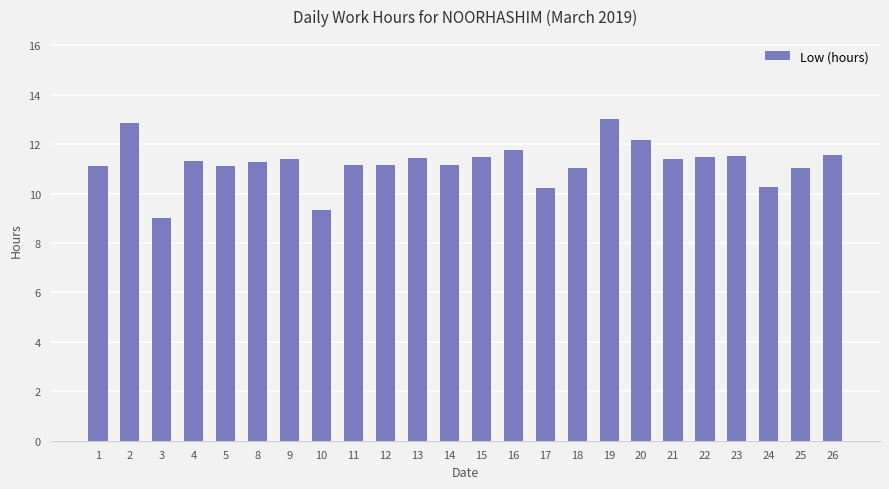

Between 19 and 24, which is larger?

19